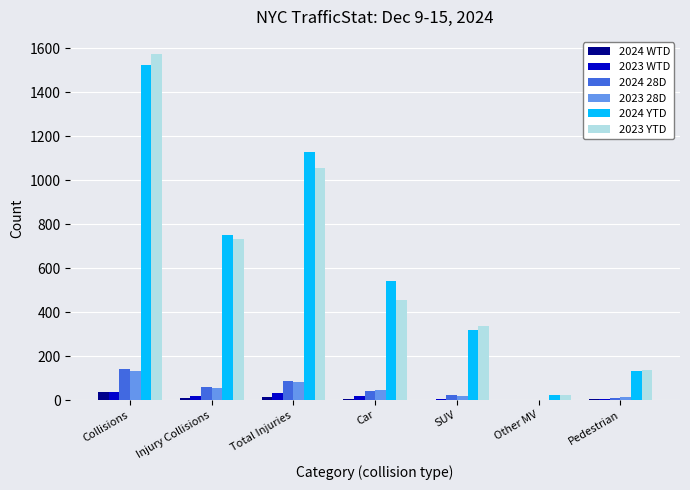

Which label corresponds to the largest value in the chart?

Collisions